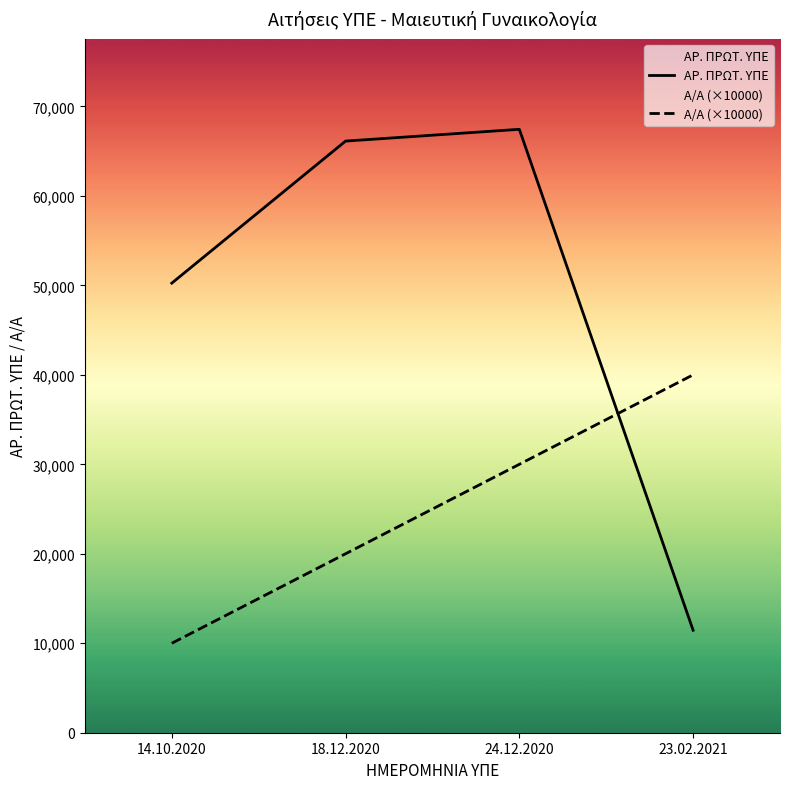

How many values in the ΑΡ. ΠΡΩΤ. ΥΠΕ series are below 66124?

2